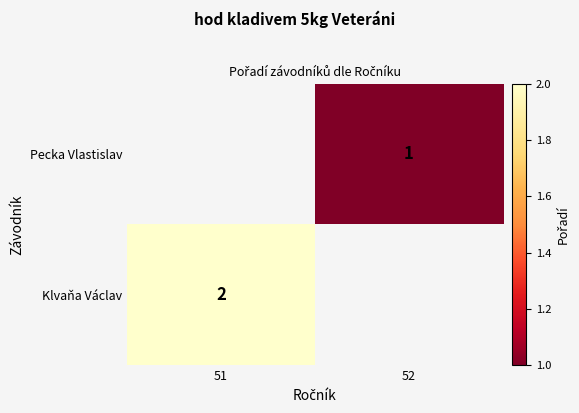

What is the minimum value shown in the chart?

1.0